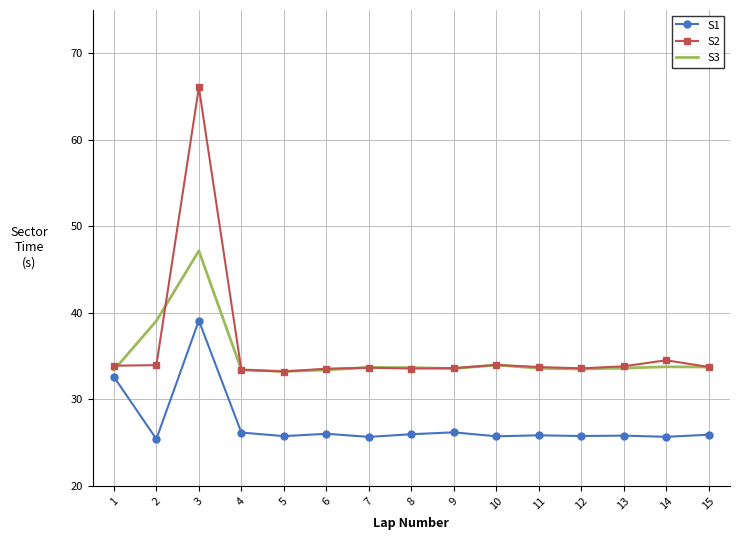

What is the sum of all S1 values?

407.6